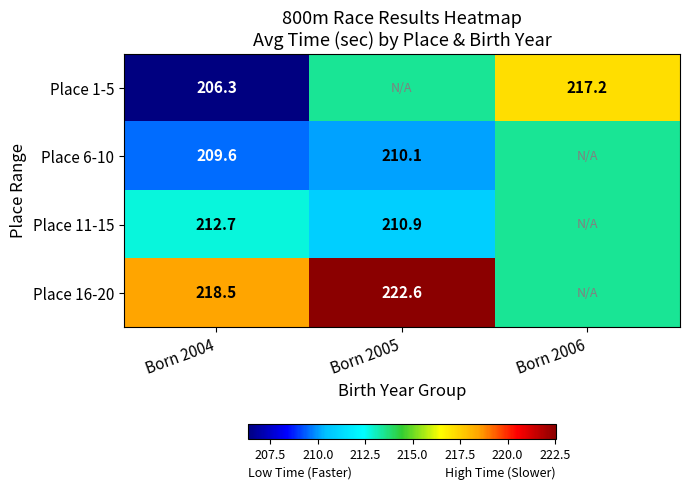

Is it true that Place 1-5 equals 339.6 at Born 2005?

False